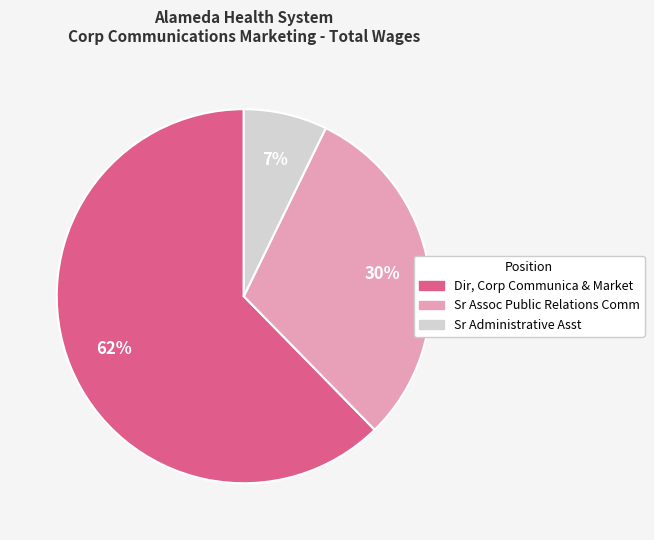

What is the smallest slice in the pie chart?

Sr Administrative Asst